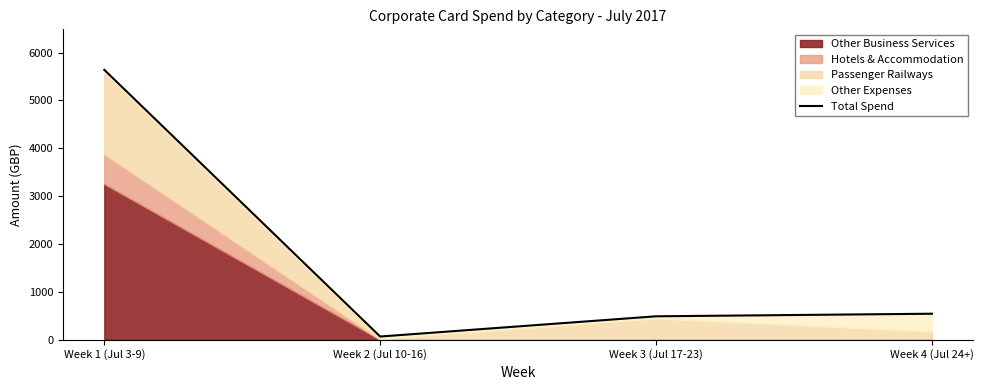

What position from the left is Week 3 (Jul 17-23)?

3